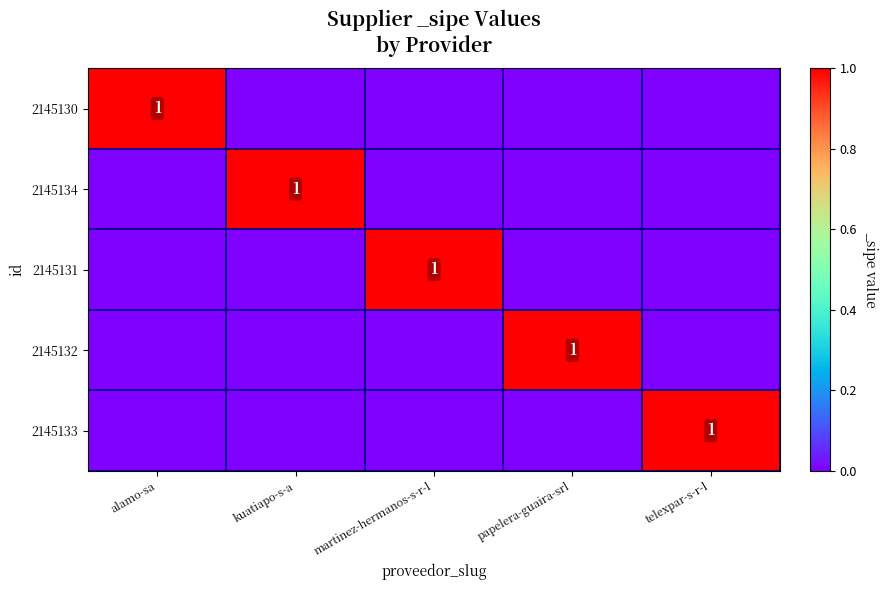

The value of 2145130 at alamo-sa is 1. True or false?

True